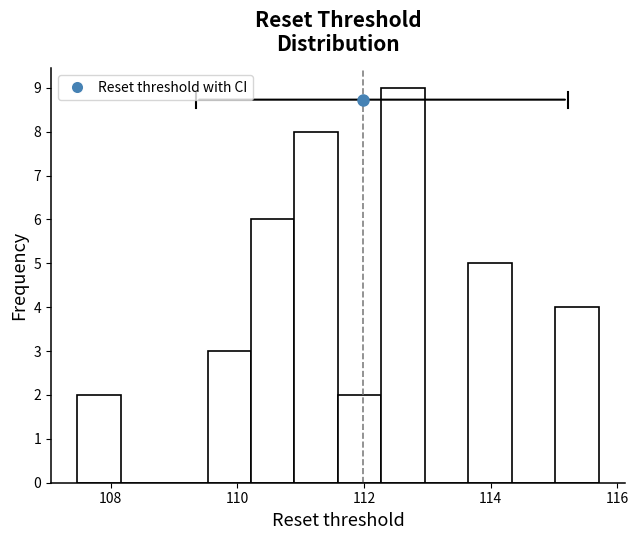

Read against the x-axis, roughly where is the centre of the tallest bar?

112.6